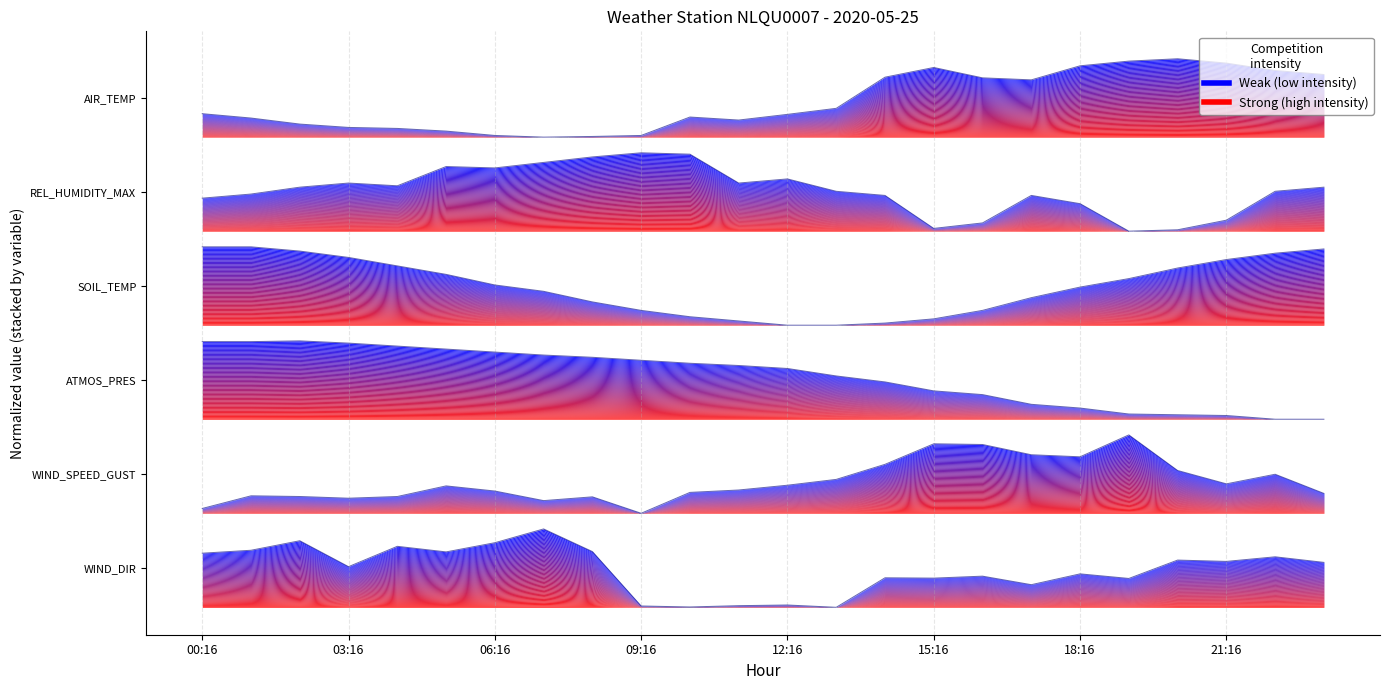

True or false: SOIL_TEMP and WIND_DIR cross at least once.

False